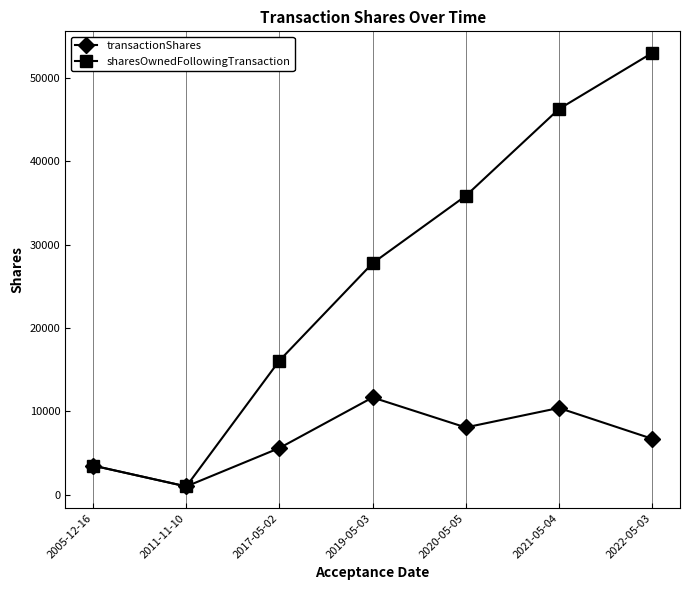

Reading right to left, extract all data points from this chart.

transactionShares: 2022-05-03=6719	2021-05-04=10410	2020-05-05=8075	2019-05-03=11668	2017-05-02=5606	2011-11-10=1000	2005-12-16=3500
sharesOwnedFollowingTransaction: 2022-05-03=52963	2021-05-04=46244	2020-05-05=35834	2019-05-03=27759	2017-05-02=16091	2011-11-10=1000	2005-12-16=3500